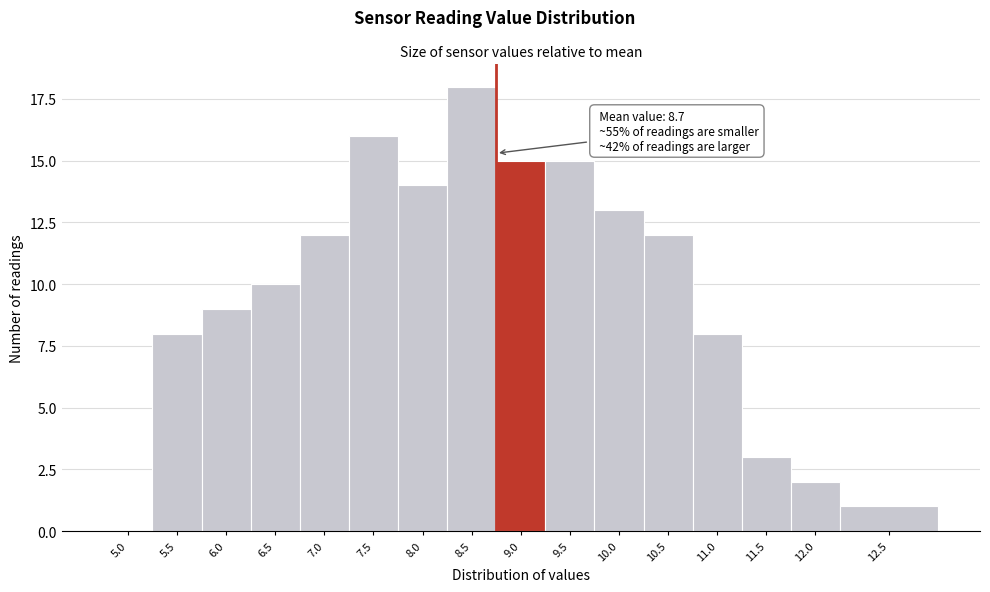

Reading left to right, what are all the values shown in this chart?

5.0=0	5.5=8	6.0=9	6.5=10	7.0=12	7.5=16	8.0=14	8.5=18	9.0=15	9.5=15	10.0=13	10.5=12	11.0=8	11.5=3	12.0=2	12.5=1